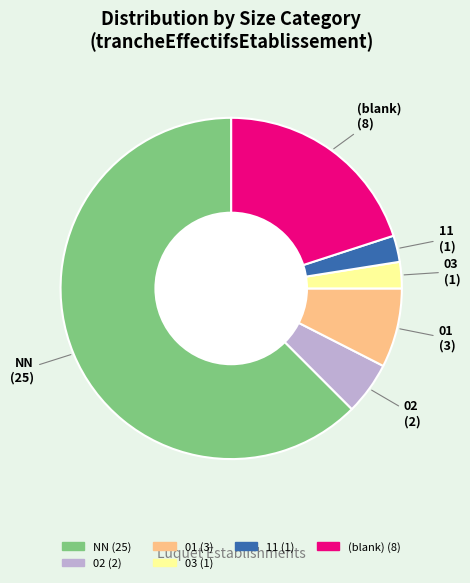

Which slice is the largest?

NN